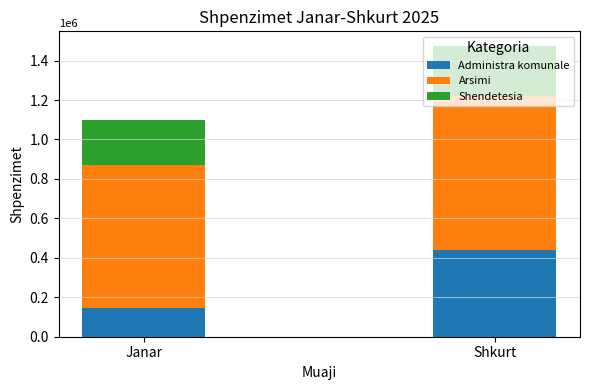

Are the bars horizontal?

No